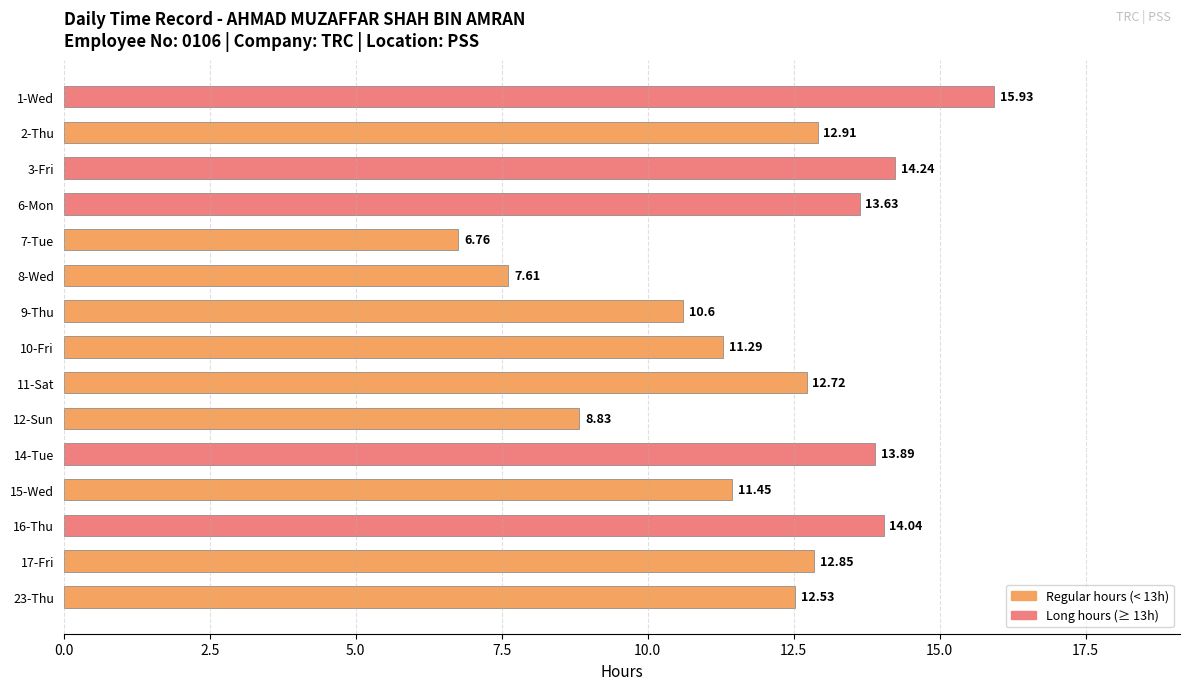

Does the chart contain any negative values?

No